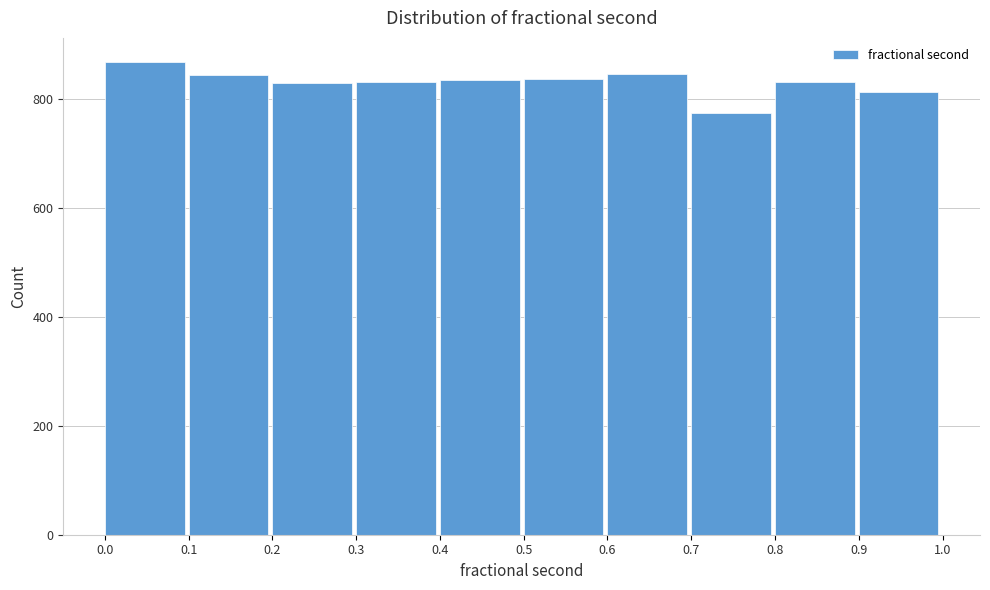

Which range on the x-axis has the tallest bar?

0.0 to 0.1